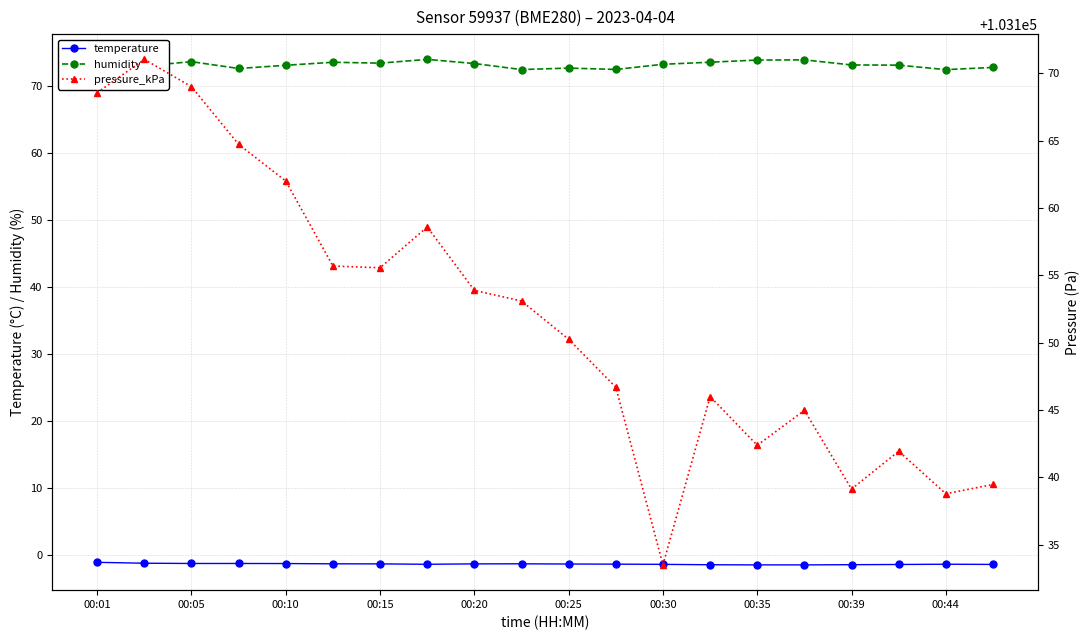

True or false: humidity has more than 2 interior local peaks.

True